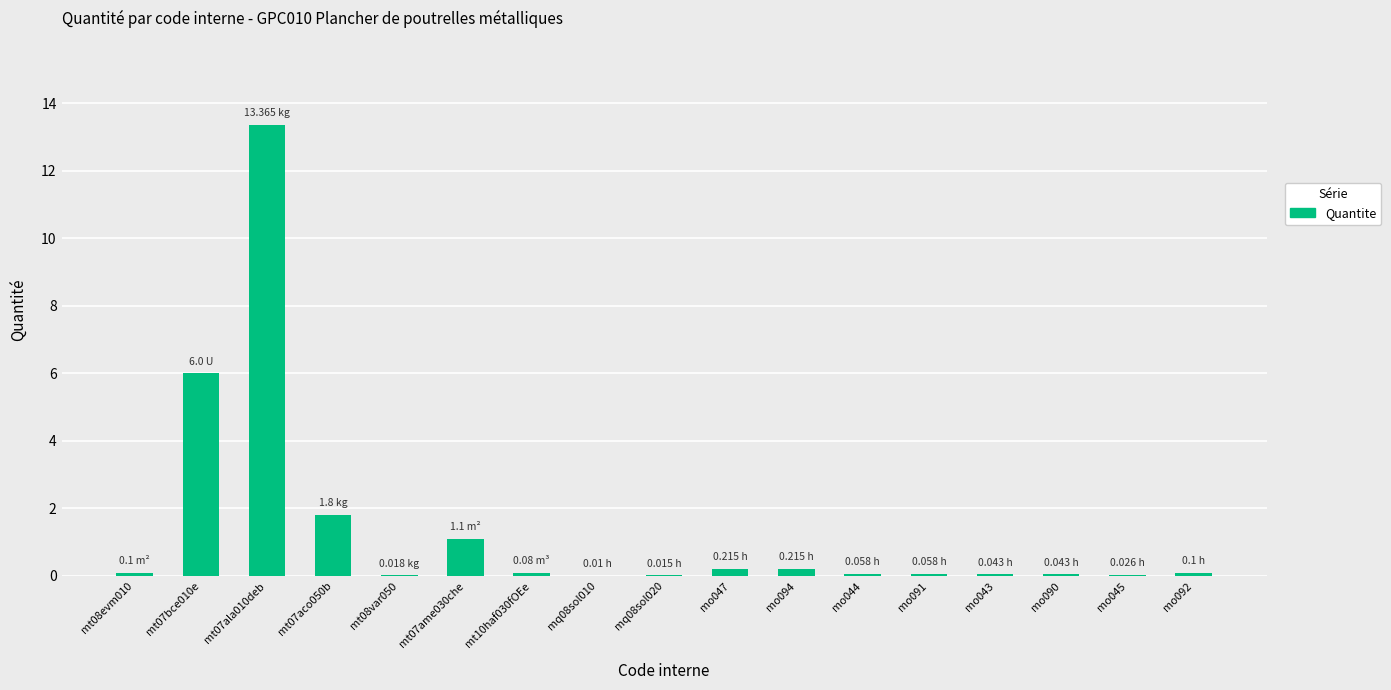

What is the sum of all values?

23.2